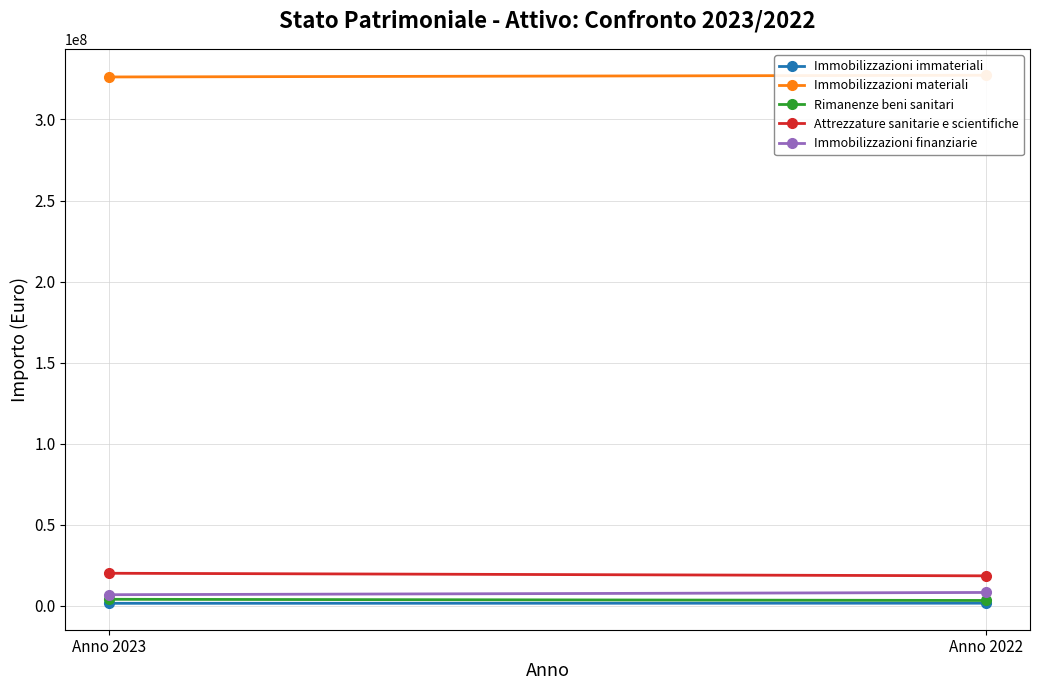

Is this an area chart (filled region under the line)?

No